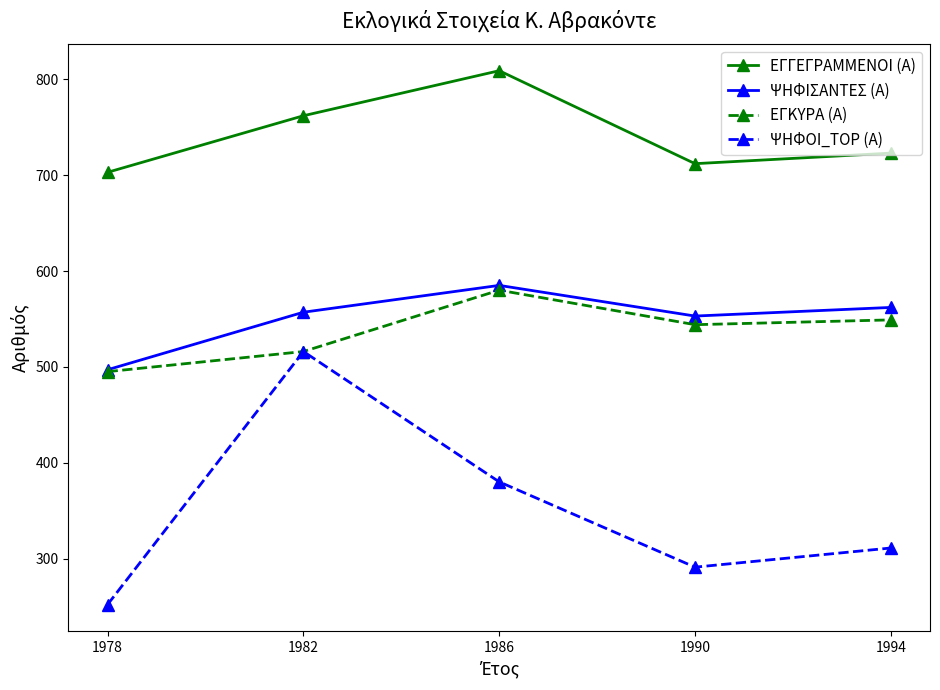

At which category does ΕΓΚΥΡΑ (Α) reach its first local peak?

1986